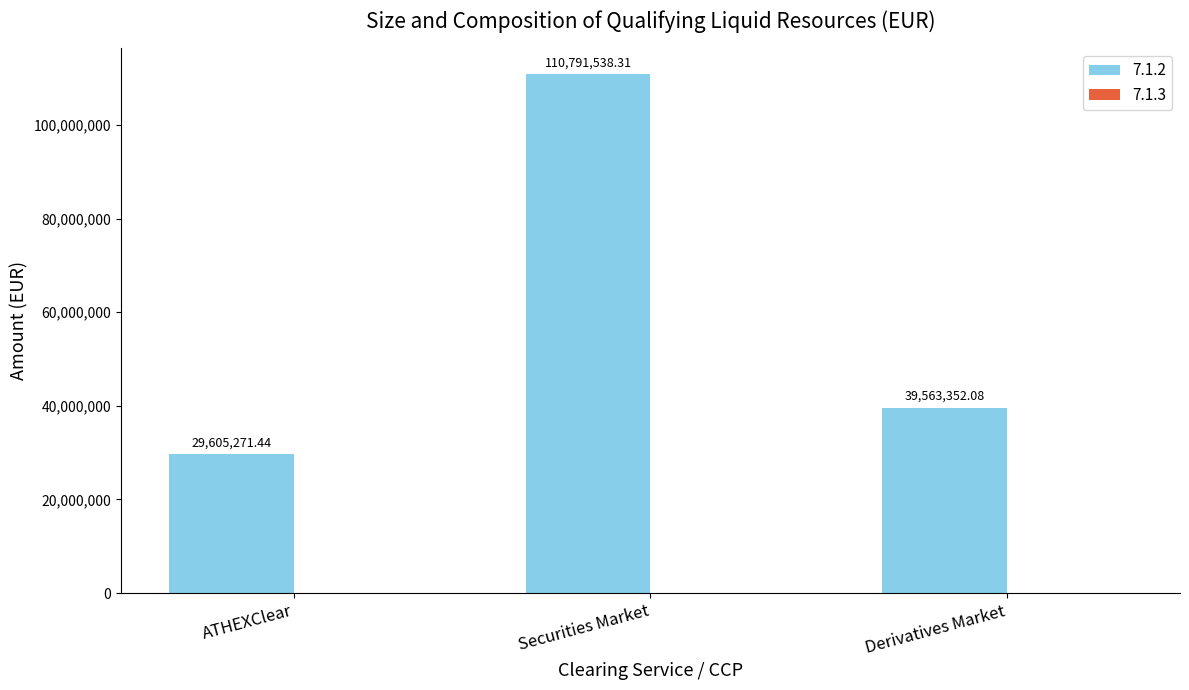

At which label does the data first exceed 39563352?

Securities Market